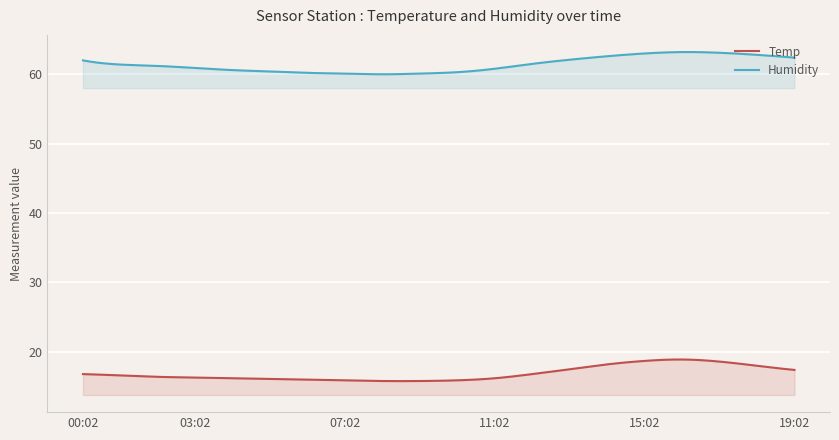

Does the chart display data point markers on the line(s)?

No